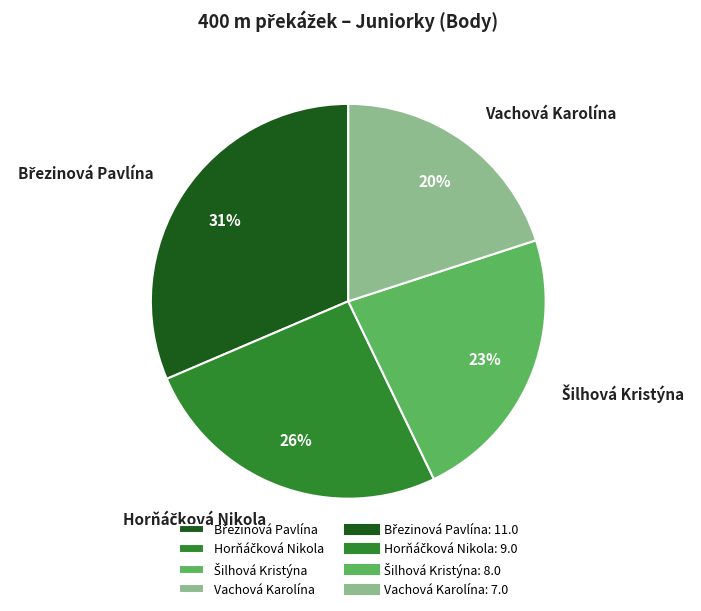

What is the smallest slice in the pie chart?

Vachová Karolína